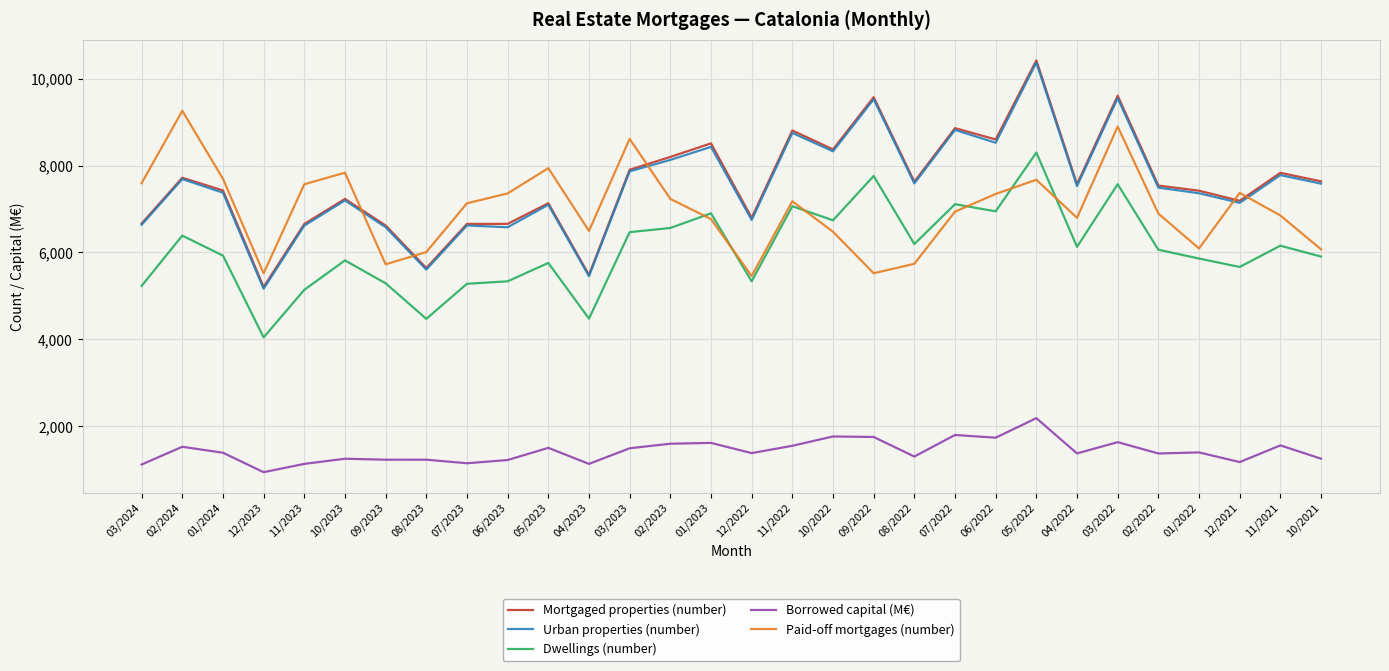

At which category is the sum across all series the highest?

05/2022